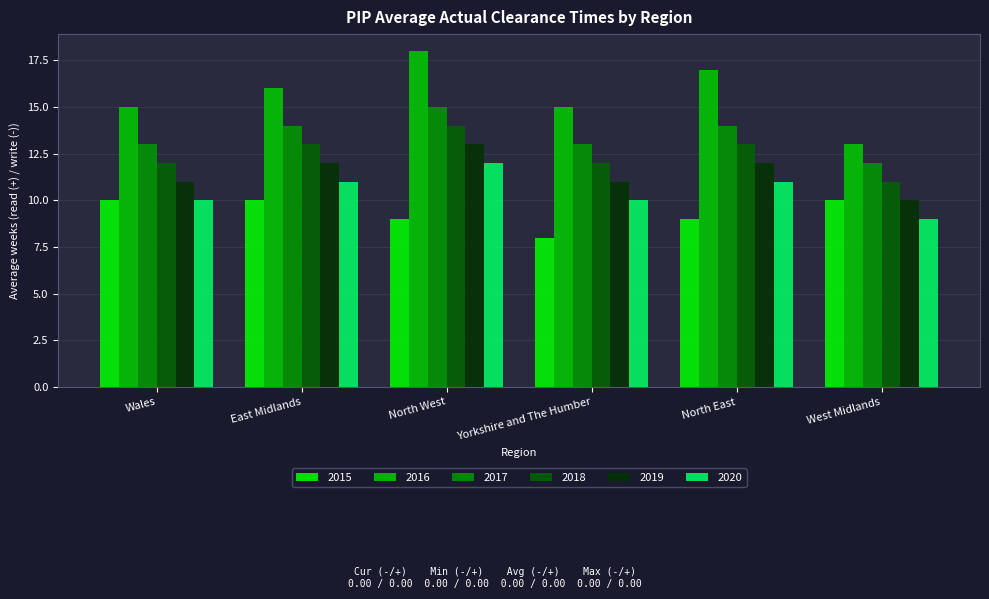

Rank the series at North East from lowest to highest value.

2015, 2020, 2019, 2018, 2017, 2016